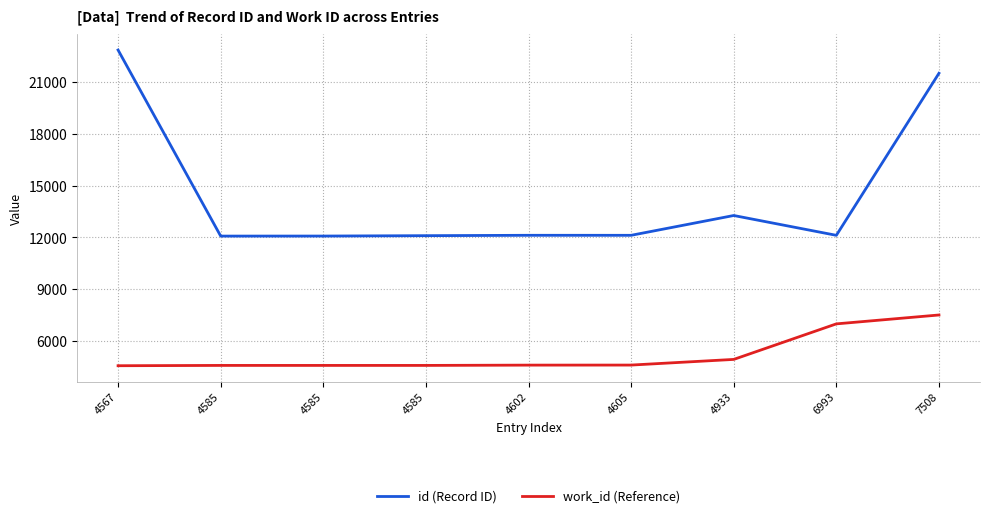

What are all the series names shown in the legend?

id (Record ID), work_id (Reference)